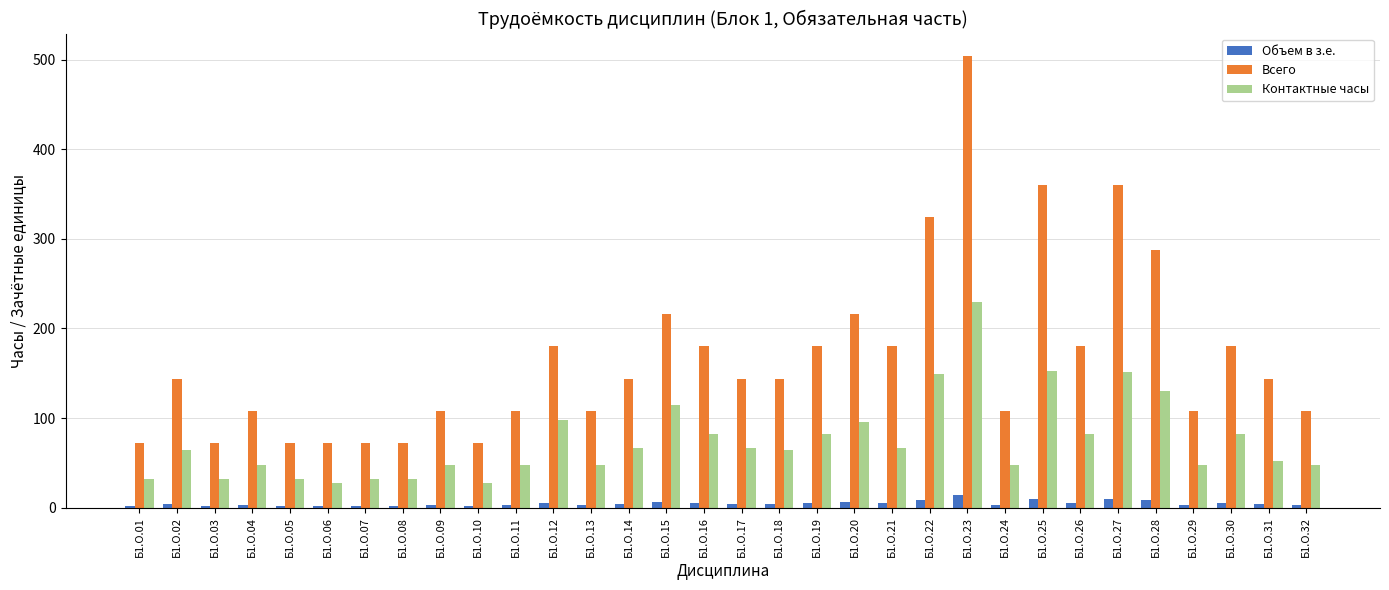

Rank the series by their average value, from highest to lowest.

Всего, Контактные часы, Объем в з.е.